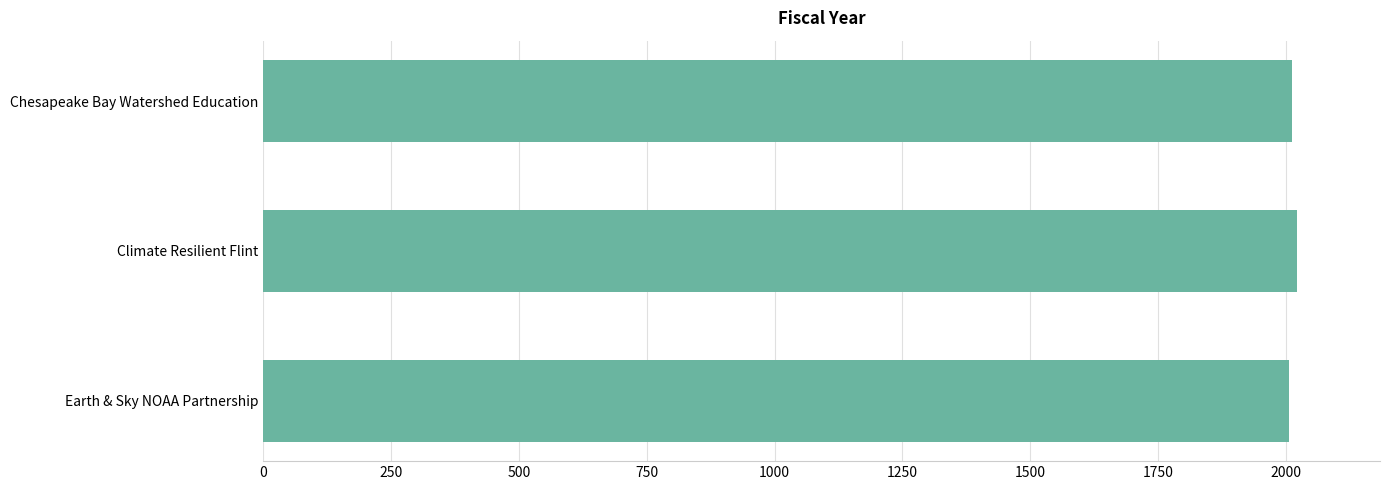

Count the number of data series in this chart.

1